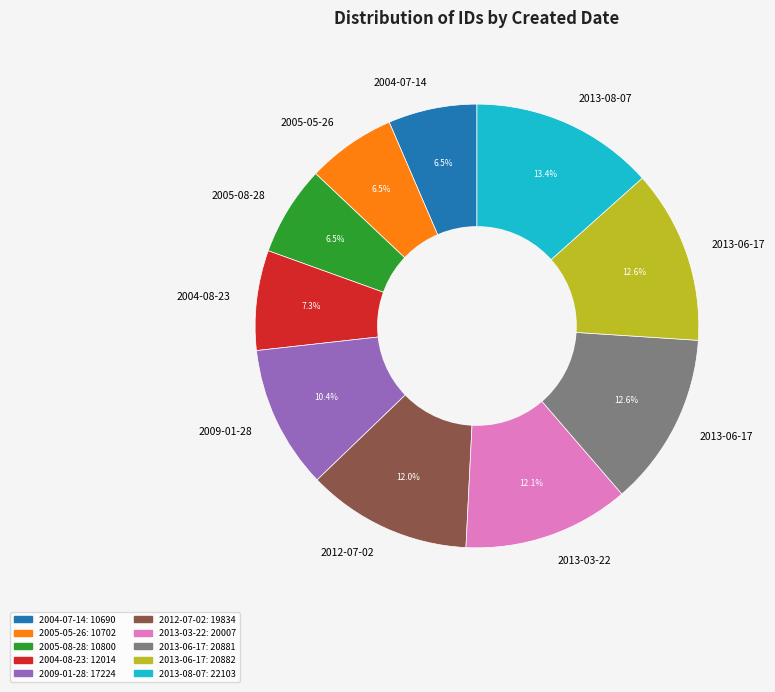

Is there a majority slice in this chart?

No